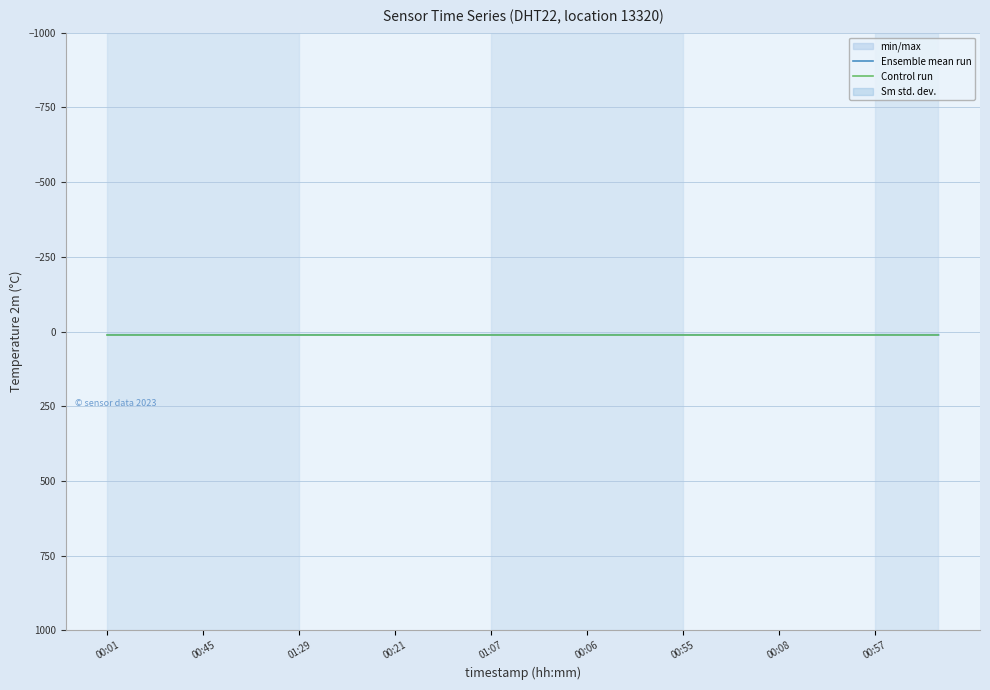

What is the average value of the Ensemble mean run series?

10.7